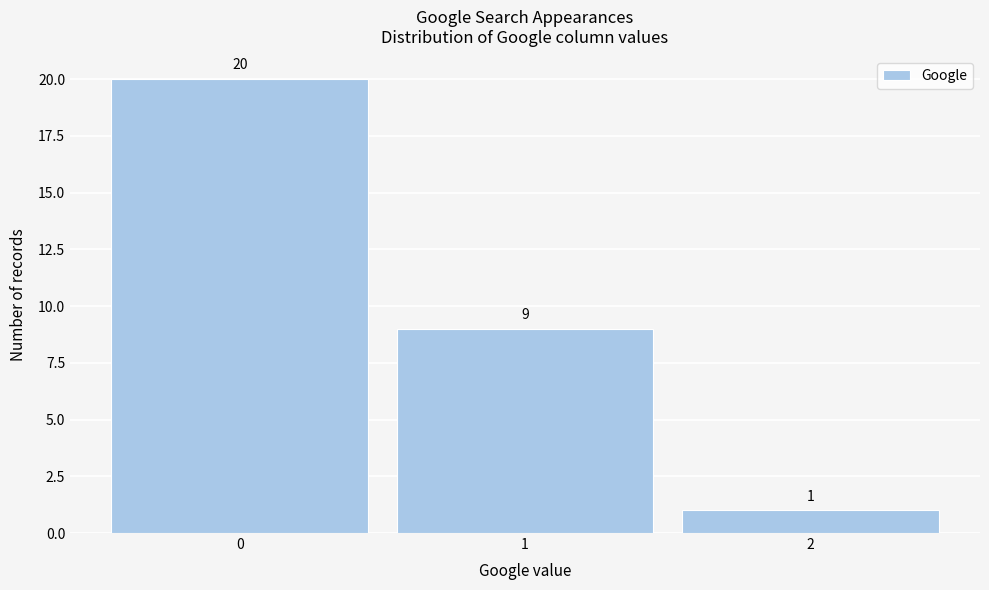

Reading left to right, list every bar in this chart as the range it spans on the x-axis followed by its height.

-0.5 to 0.5: 20
0.5 to 1.5: 9
1.5 to 2.5: 1